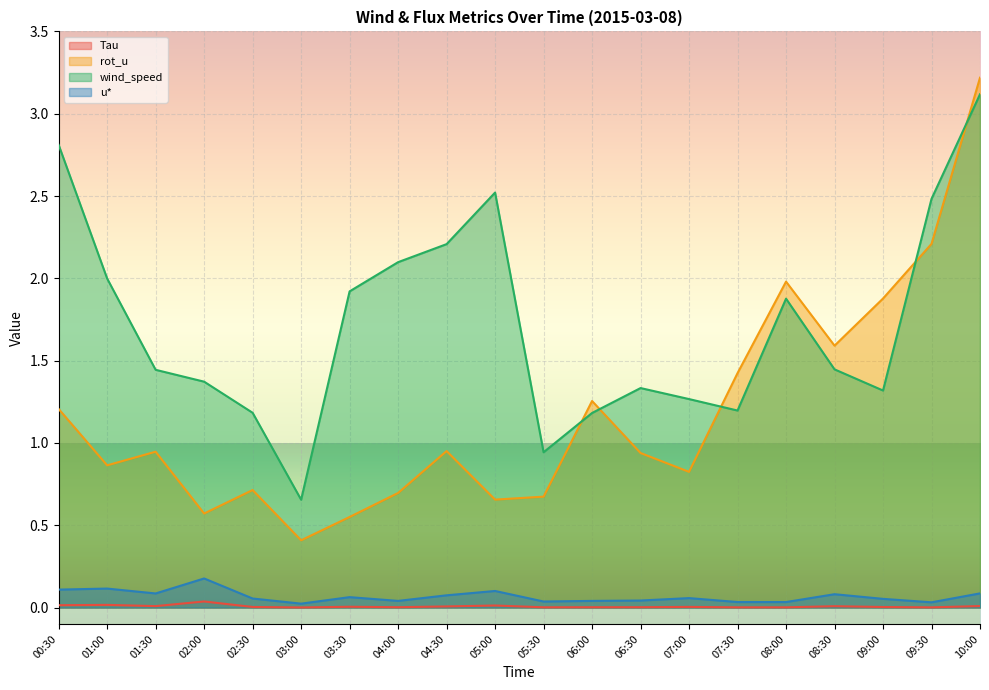

What position from the right is 02:00?

17